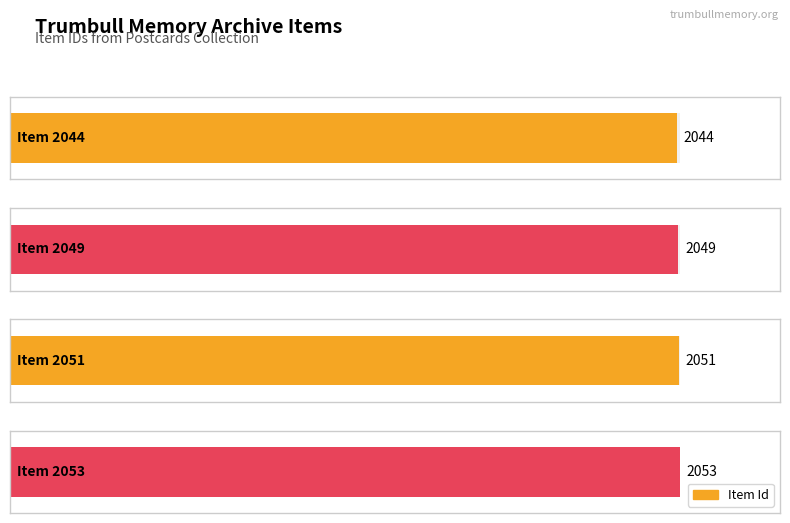

What is the ratio of the value at Item 2051
(Mill Street) to the value at Item 2053
(Mill Street)?

1.0